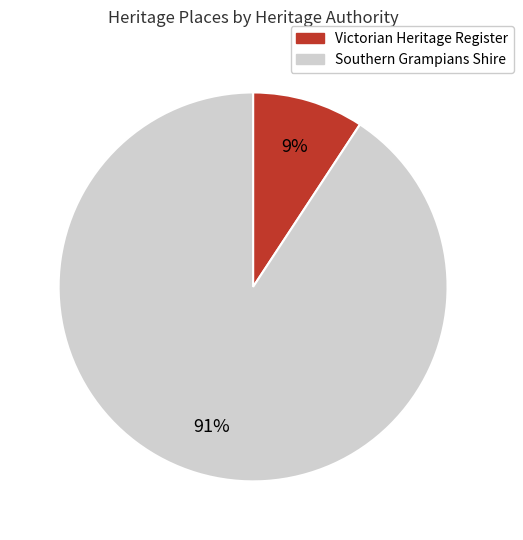

Rank the categories by value from highest to lowest.

Southern Grampians Shire, Victorian Heritage Register